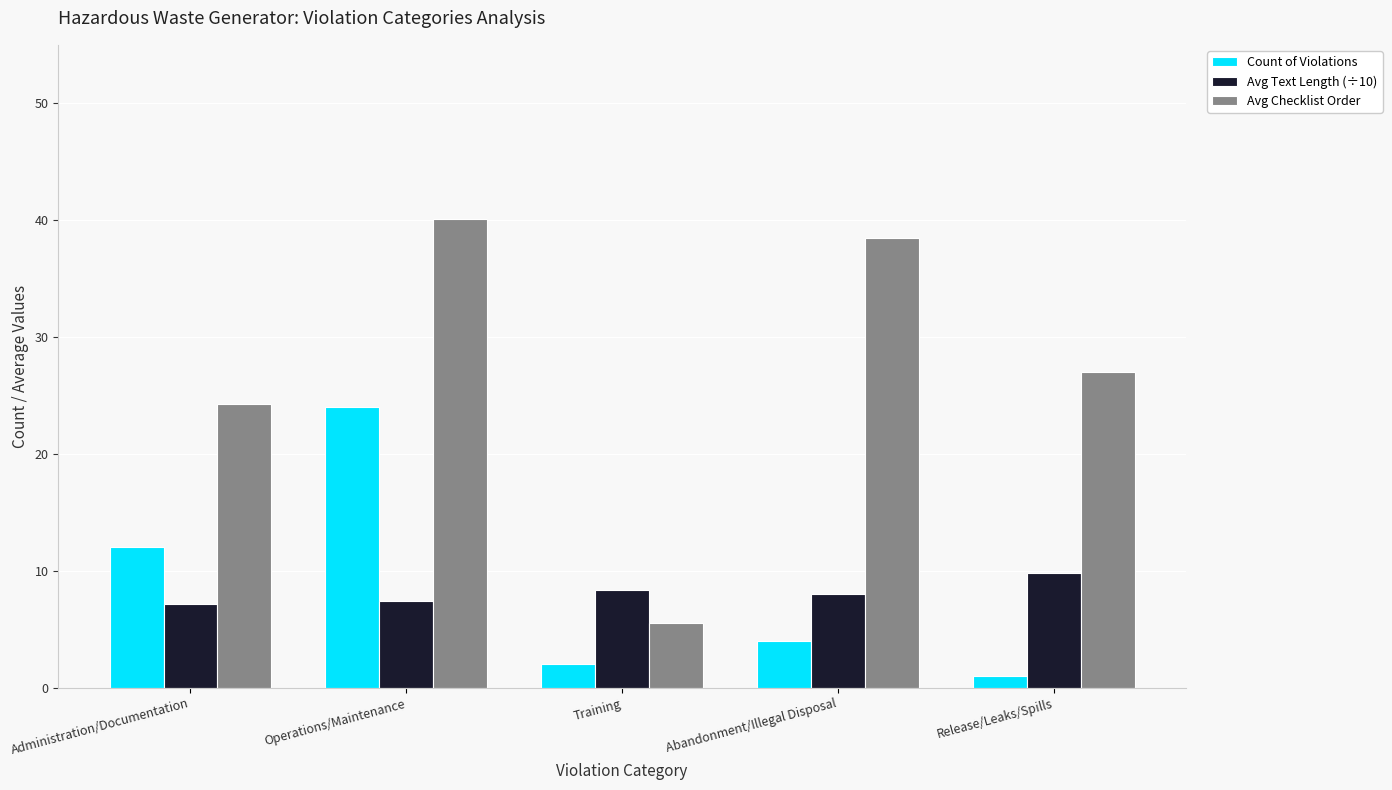

What is the maximum value for Count of Violations?

24.0